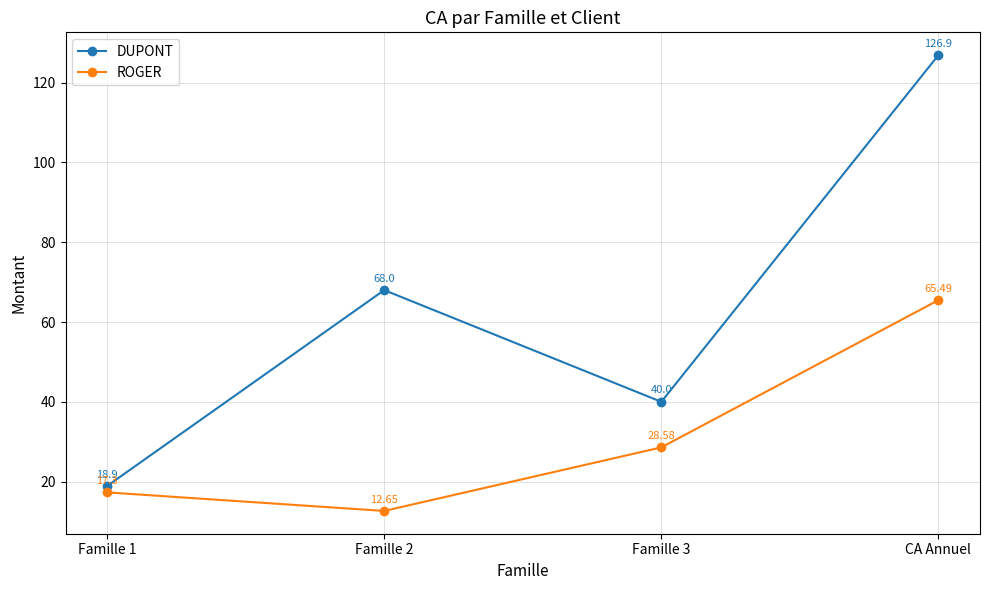

The value of DUPONT at Famille 2 is 41.6. True or false?

False